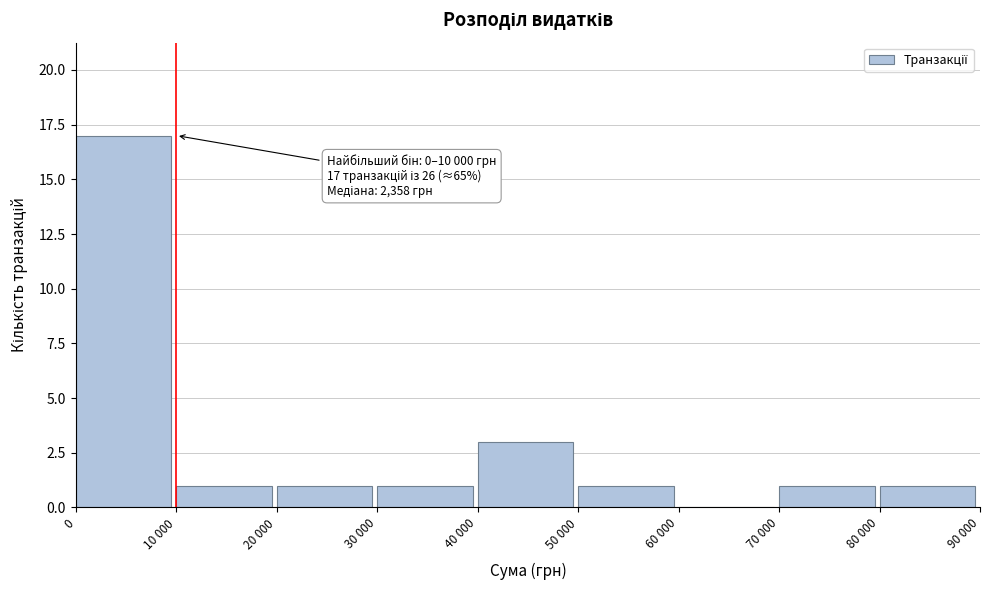

Reading left to right, extract all data points from this chart.

0=17	10 000=1	20 000=1	30 000=1	40 000=3	50 000=1	60 000=0	70 000=1	80 000=1